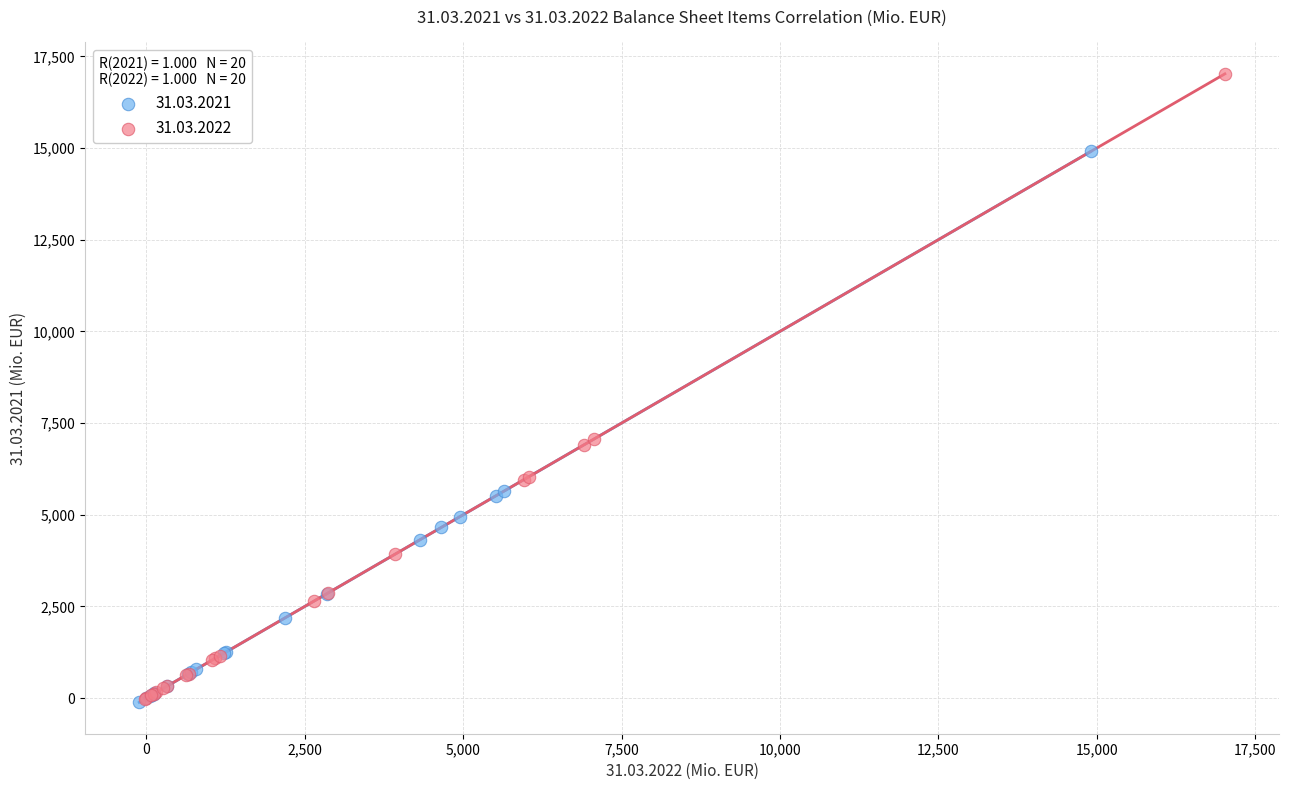

What are all the series names shown in the legend?

31.03.2021, 31.03.2022